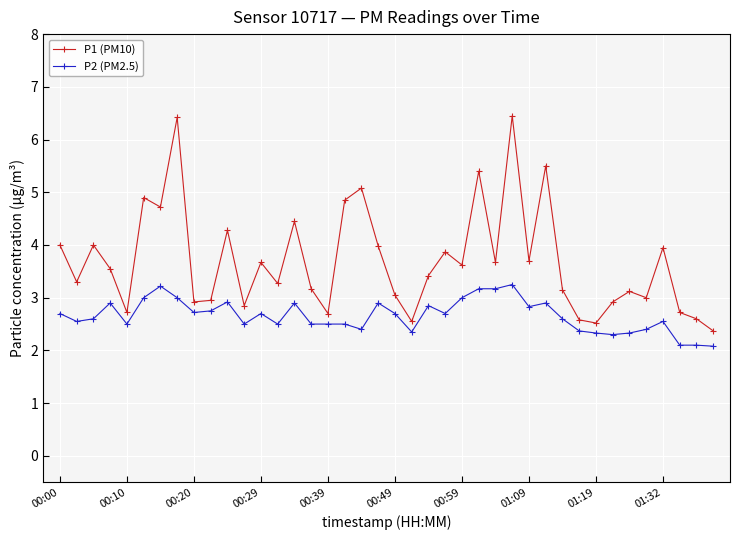

What is the minimum value for P1 (PM10)?

2.4